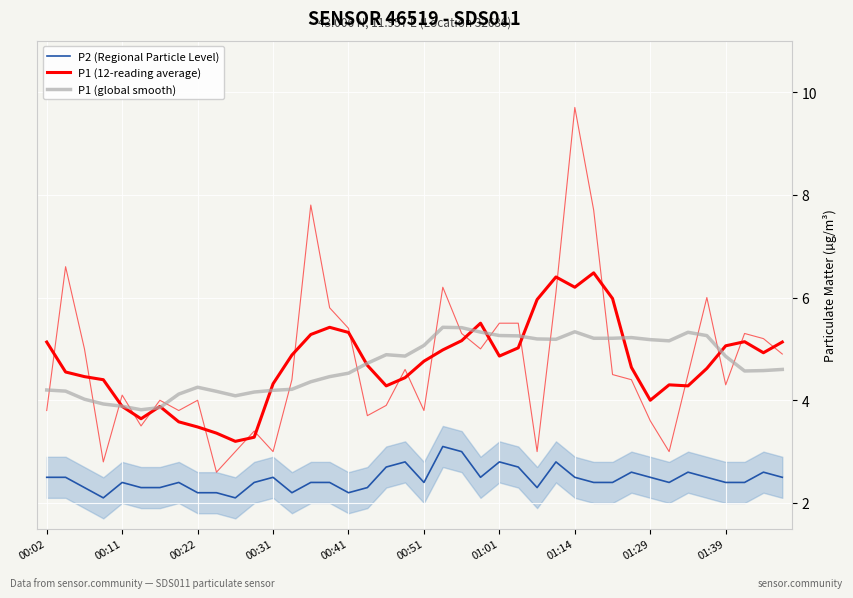

Is it true that P2 (Regional Particle Level) equals 2.5 at 00:31?

True